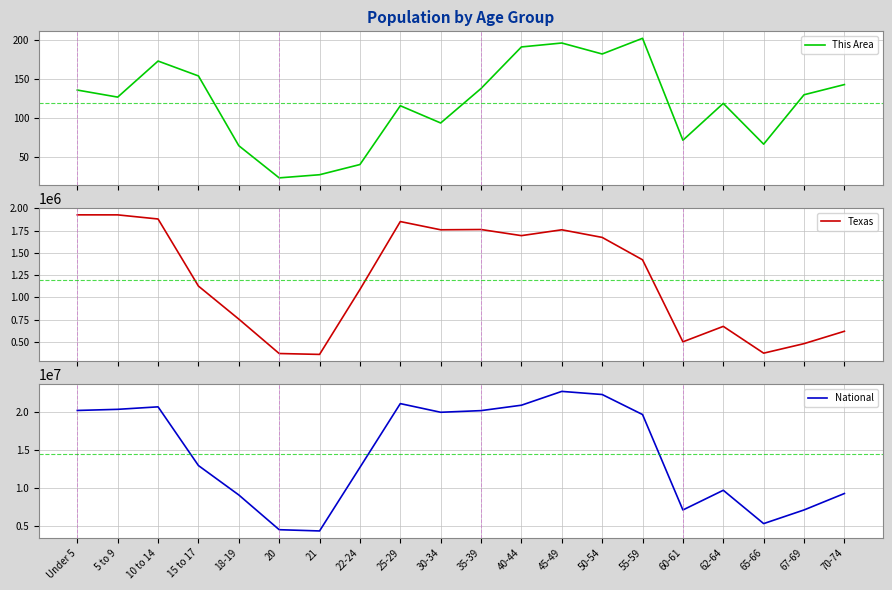

At which category does Texas reach its first local valley?

21